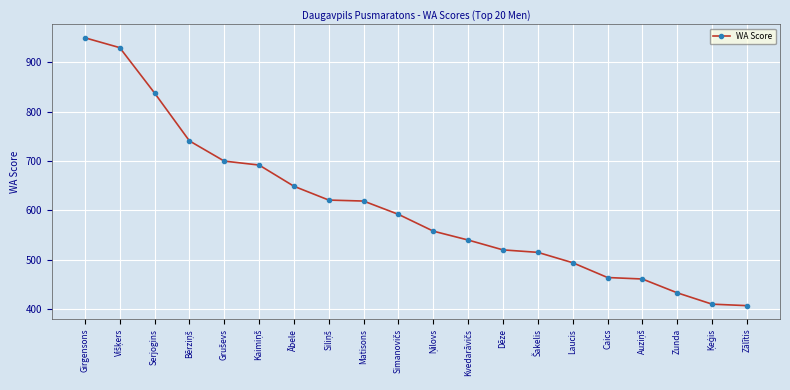

Approximately how many times larger is the value at Caics compared to Serjogins?

0.6